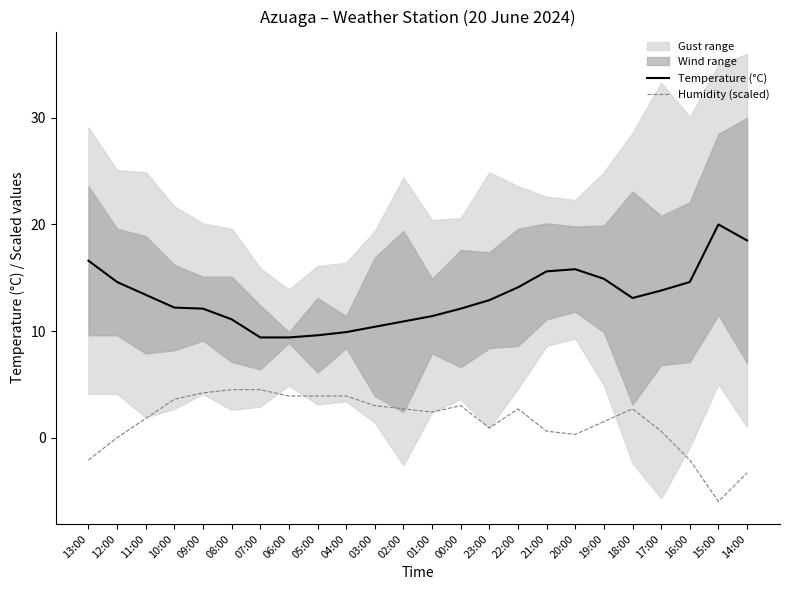

True or false: Humidity (scaled) and Temperature (°C) cross at least once.

False